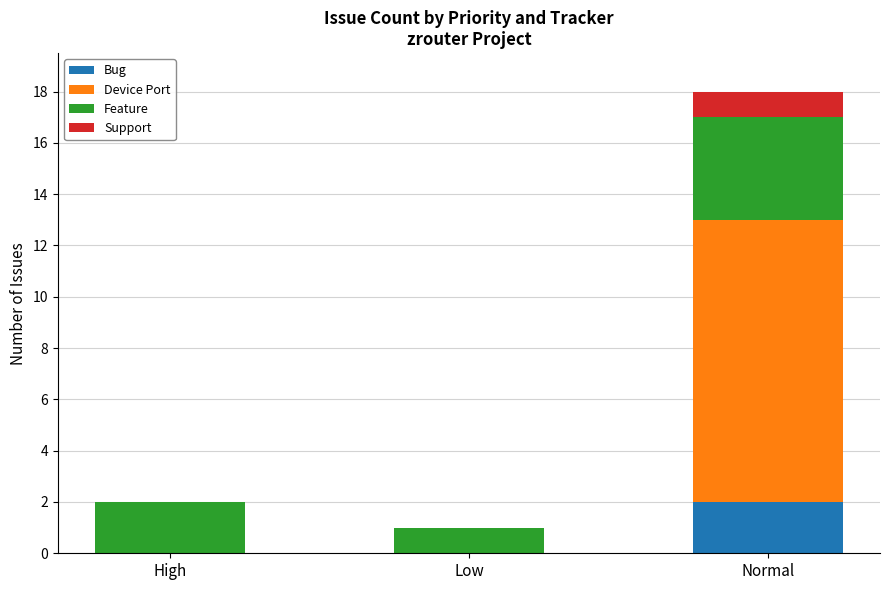

At which category is the sum across all series the highest?

Normal